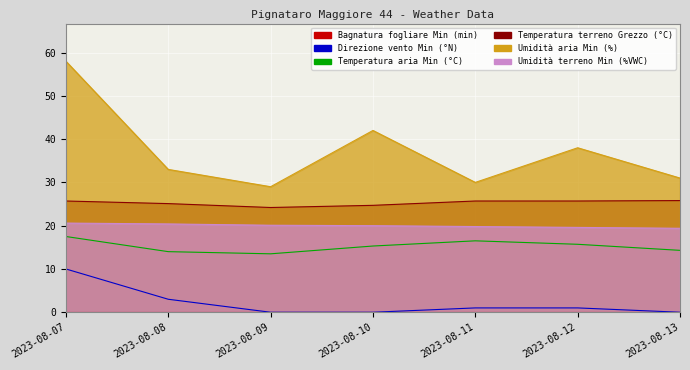

What is the difference between the maximum and minimum values in the Umidità aria Min (%) series?

29.0